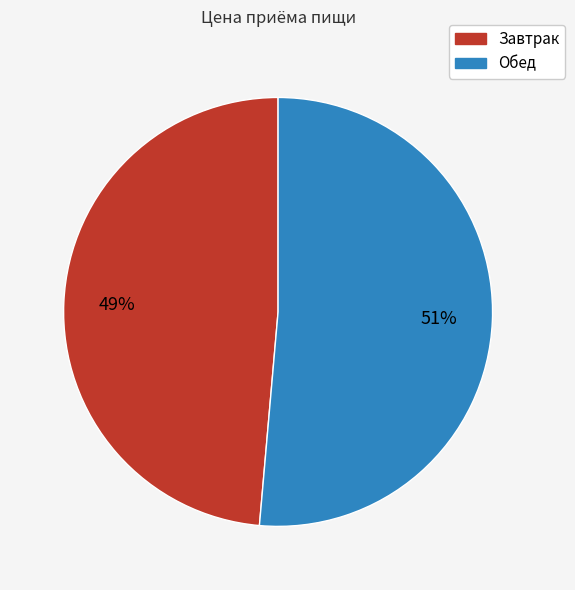

To the nearest percent, what portion does Обед represent?

51%